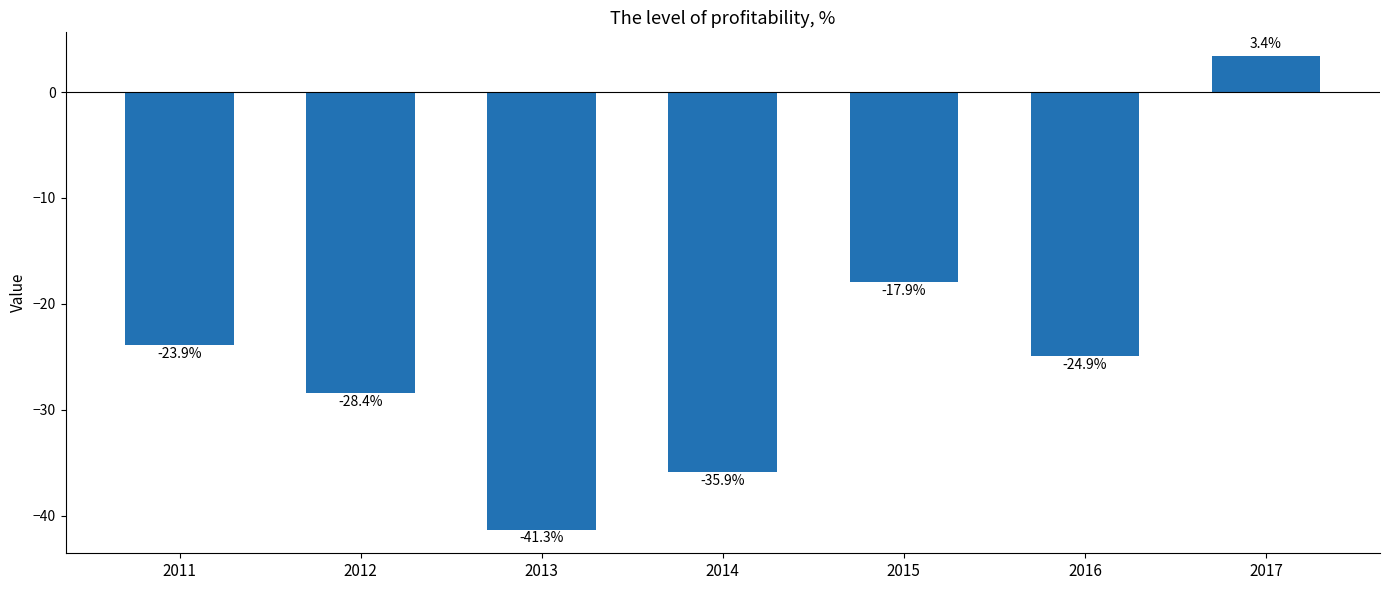

What is the approximate value at 2015?

-17.9